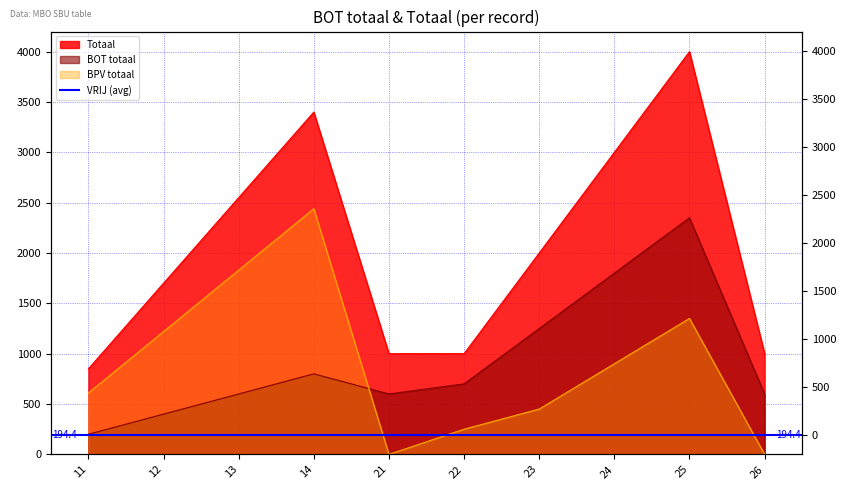

Is it true that BOT totaal equals 1250 at 23?

True